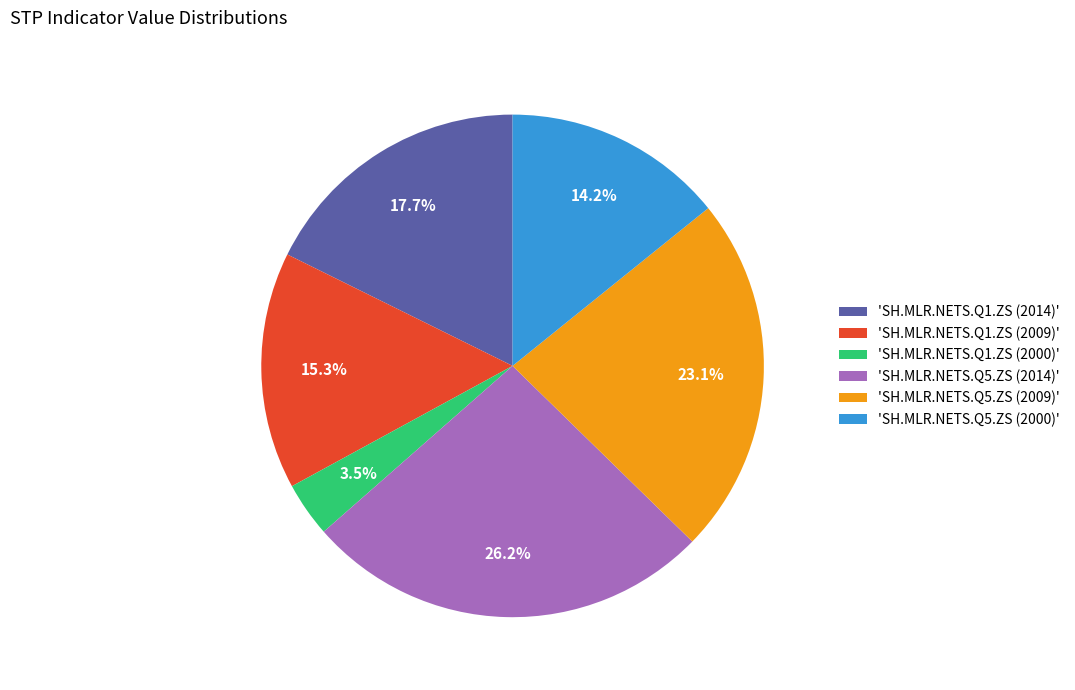

What is the total percentage of 'SH.MLR.NETS.Q1.ZS (2009)' and 'SH.MLR.NETS.Q1.ZS (2000)'?

18.8%